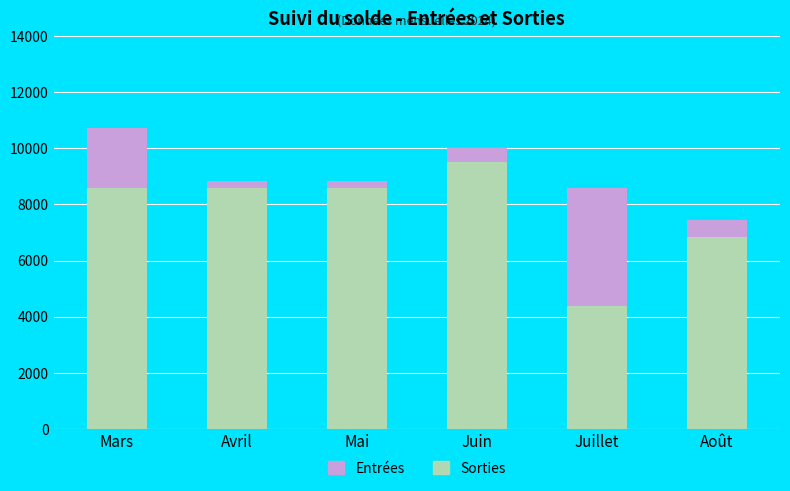

What is the sum of the Sorties values at Août and Mai?

15413.9